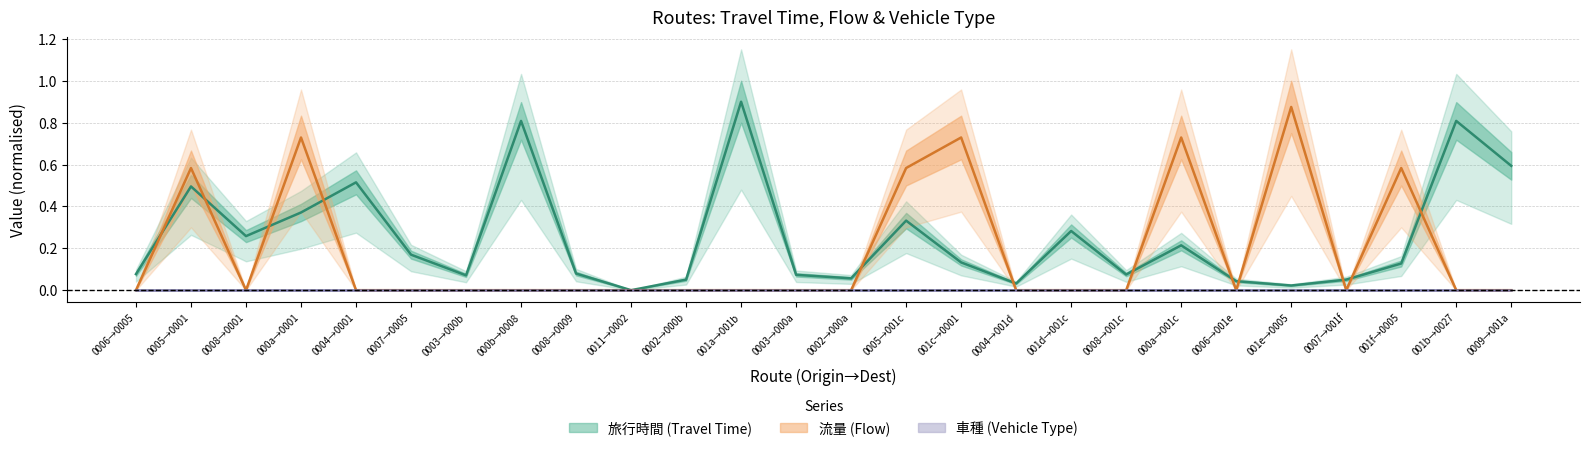

What is the sum of all 流量 values?

4.8